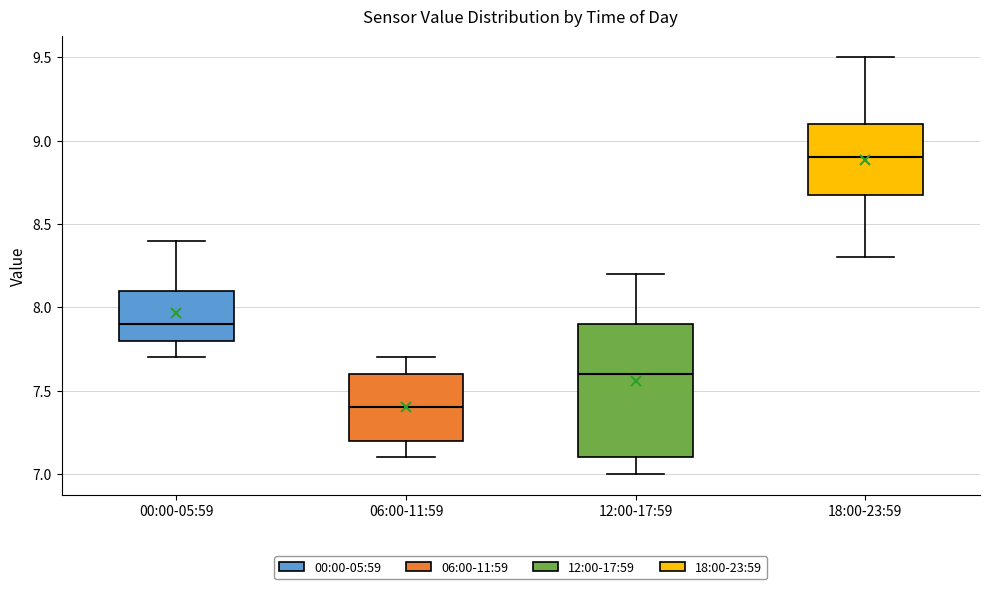

Reading left to right, read every box against the y-axis: the position of its median line, the range the box covers, and the ends of its whiskers. The values are not printed on the chart, so give them approximately, as read against the axis.

00:00-05:59: median 7.9, box 7.8 to 8.1, whiskers 7.7 to 8.4
06:00-11:59: median 7.4, box 7.2 to 7.6, whiskers 7.1 to 7.7
12:00-17:59: median 7.6, box 7.1 to 7.9, whiskers 7.0 to 8.2
18:00-23:59: median 8.9, box 8.7 to 9.1, whiskers 8.3 to 9.5